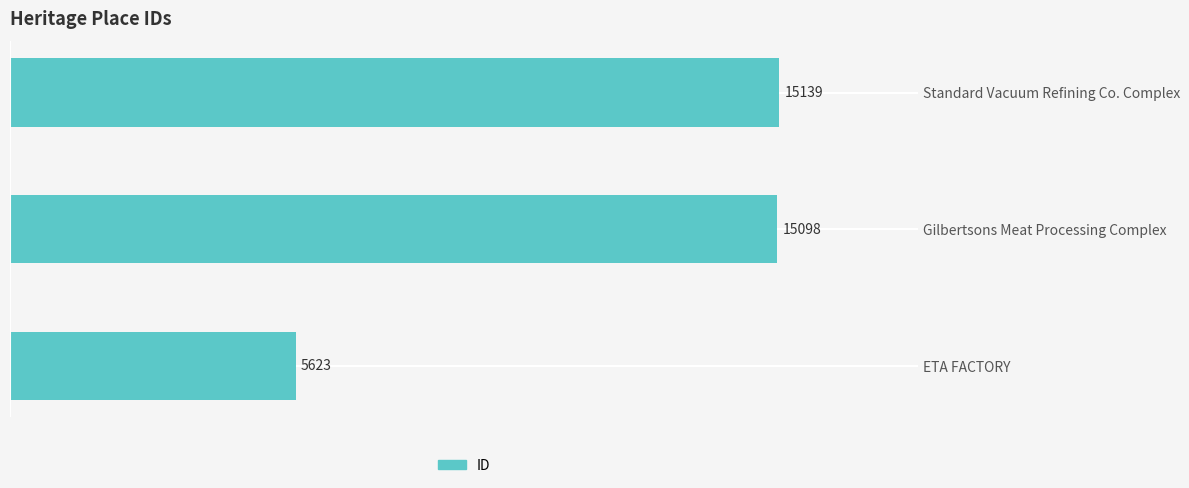

What is the difference between the second highest and minimum values?

9475